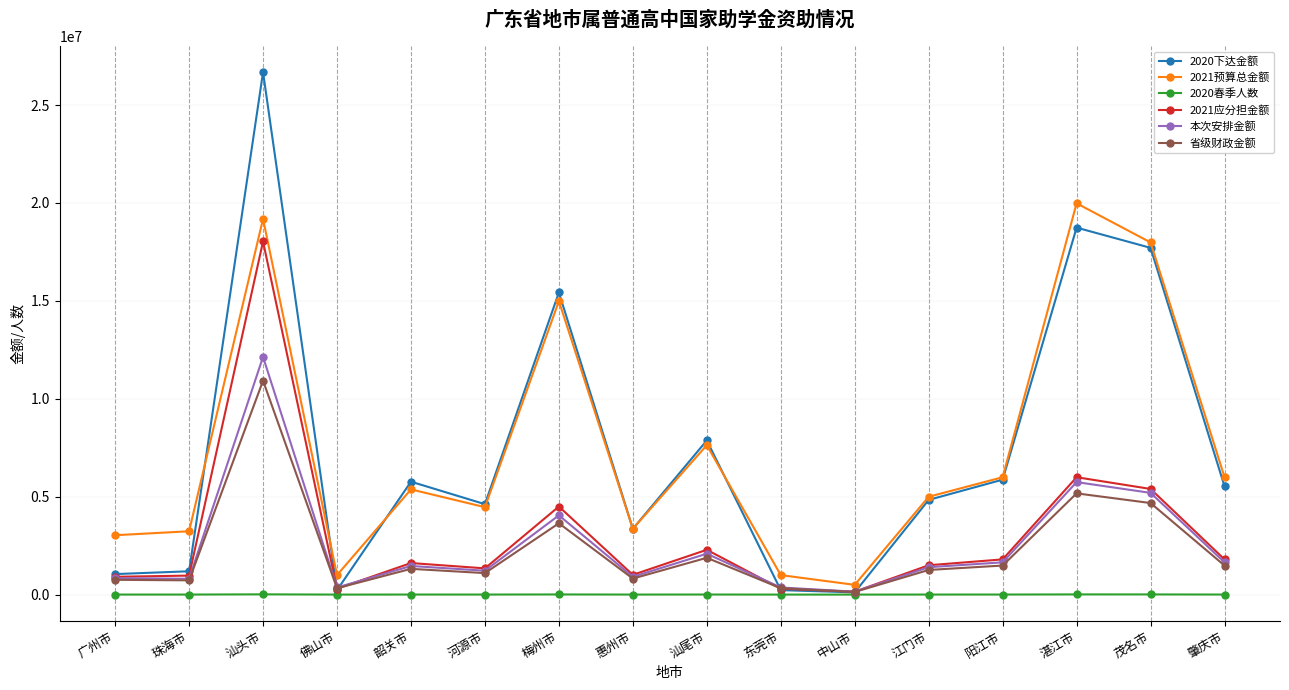

At which label is 2021预算总金额 closest to 10239000?

汕尾市